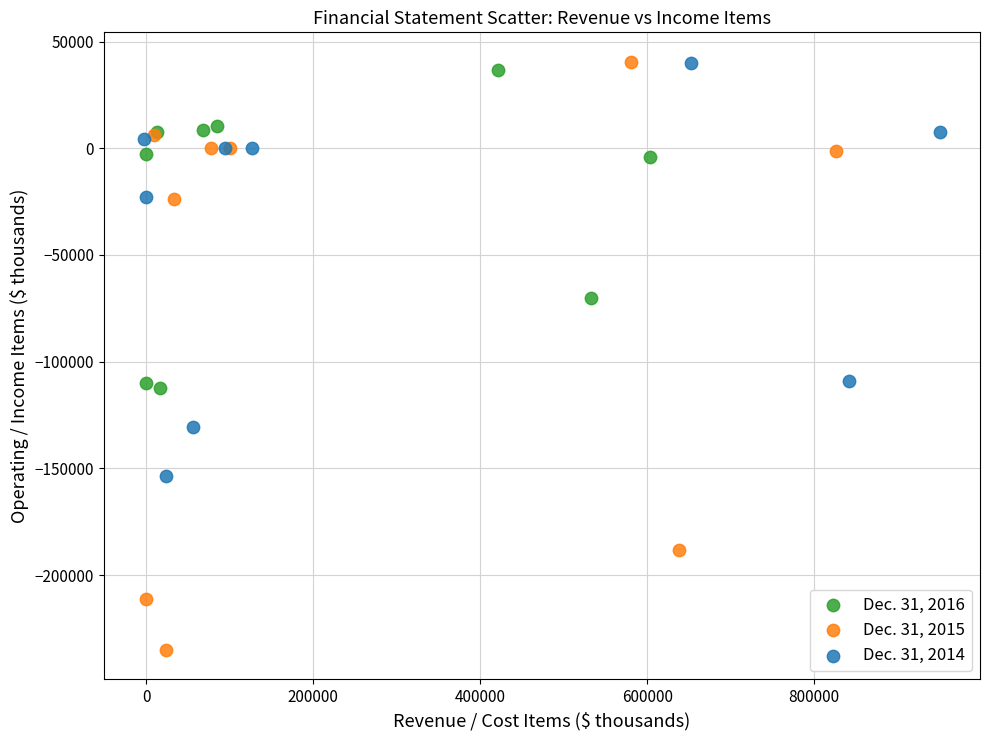

Which series contains the lowest Y value?

Dec. 31, 2015